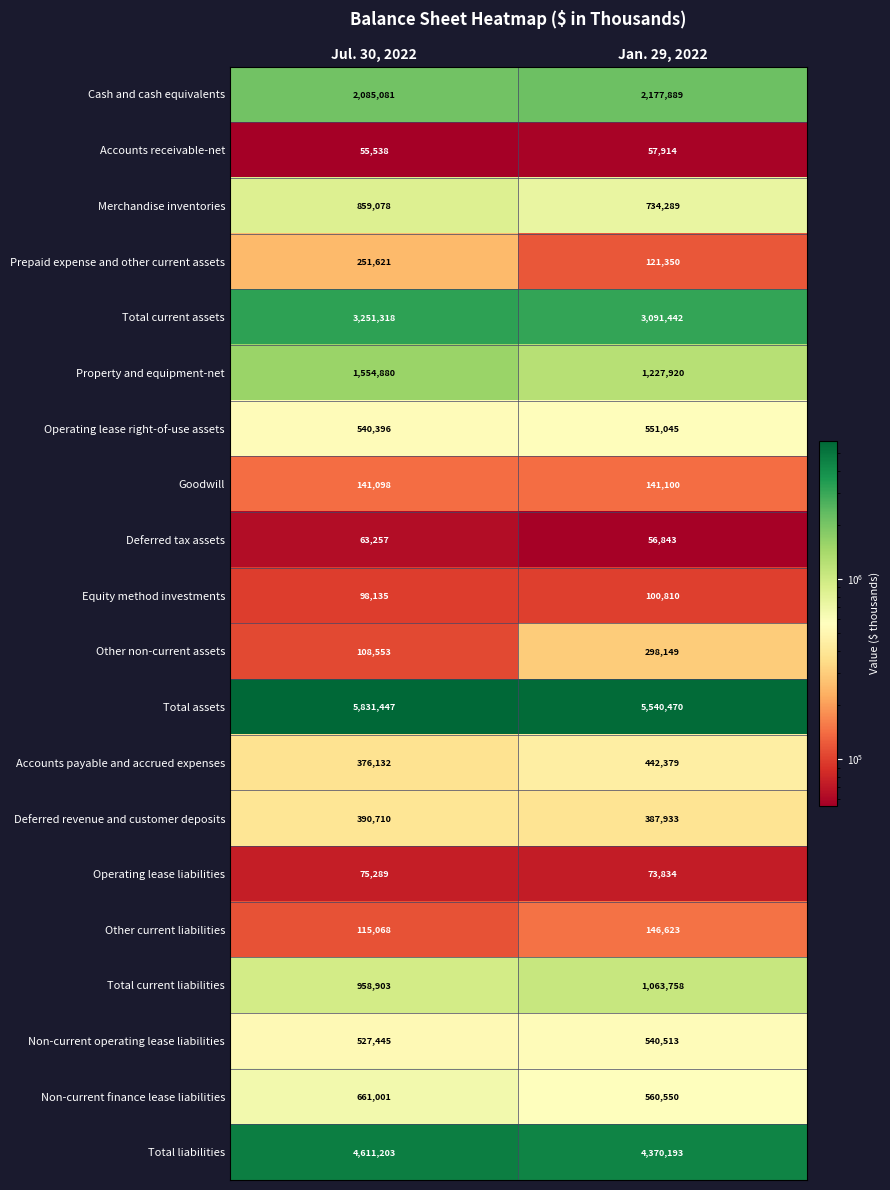

The value of Total current assets at Jan. 29, 2022 is 983647. True or false?

False